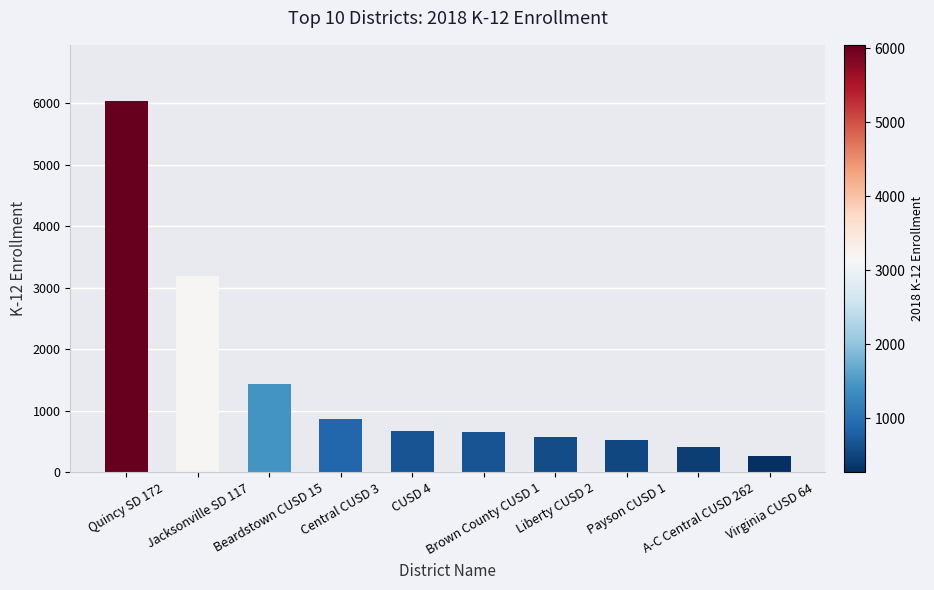

Read the value at Jacksonville SD 117.

3184.8